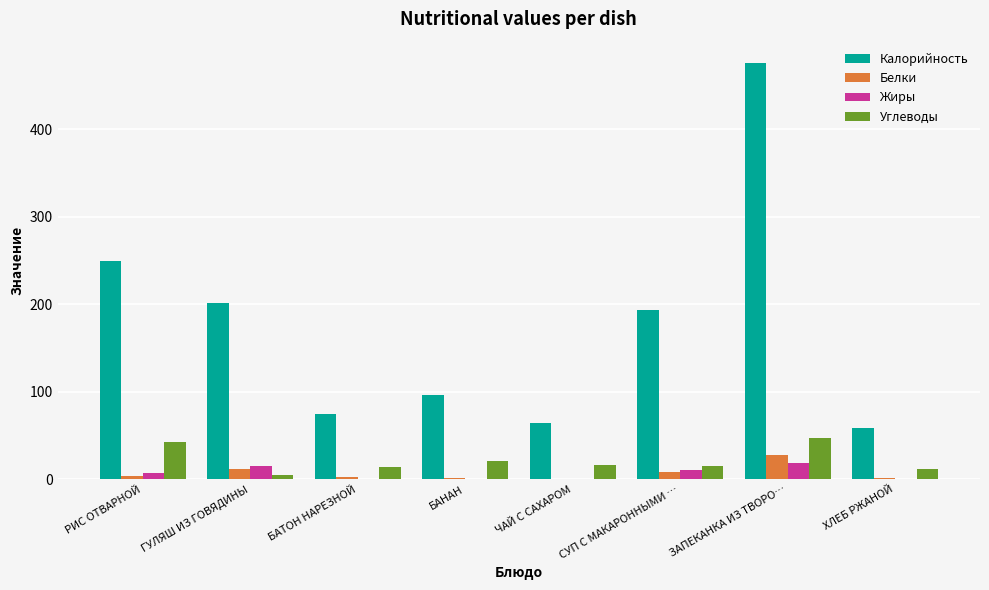

Which series changed the most between СУП С МАКАРОННЫМИ … and ХЛЕБ РЖАНОЙ?

Калорийность